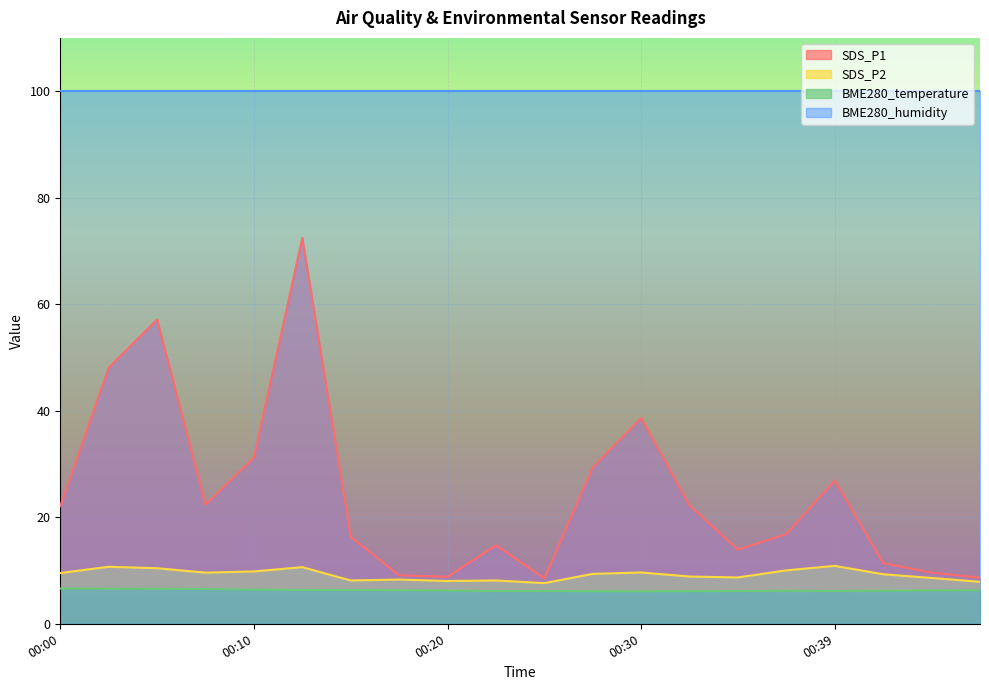

Which has a higher value, 00:39 or 00:20?

00:39